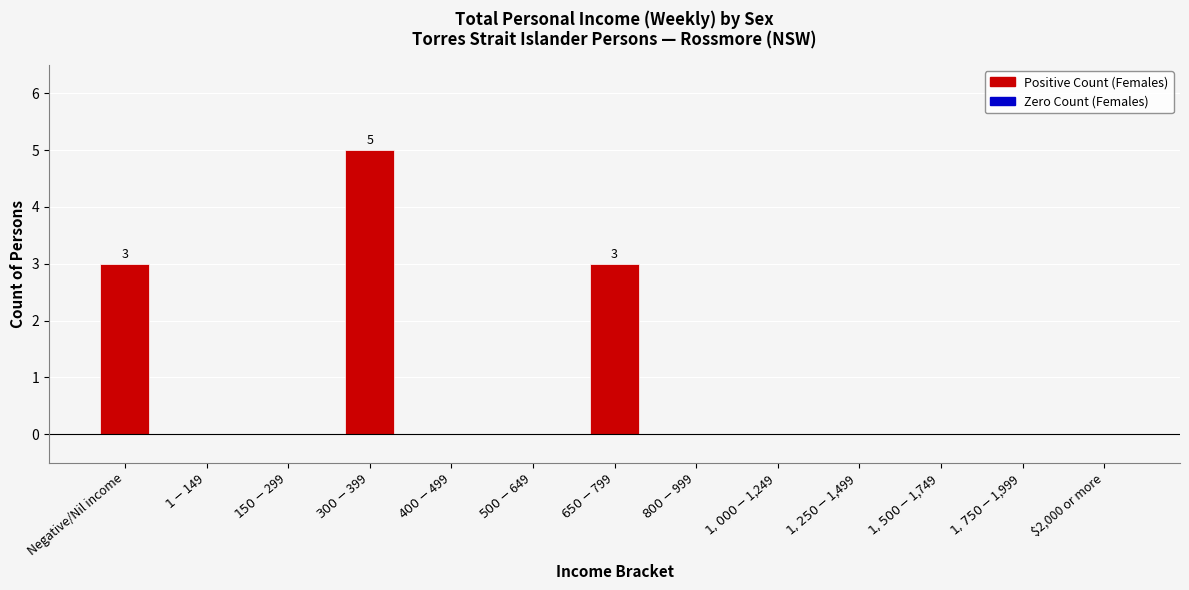

What is the greatest value displayed?

5